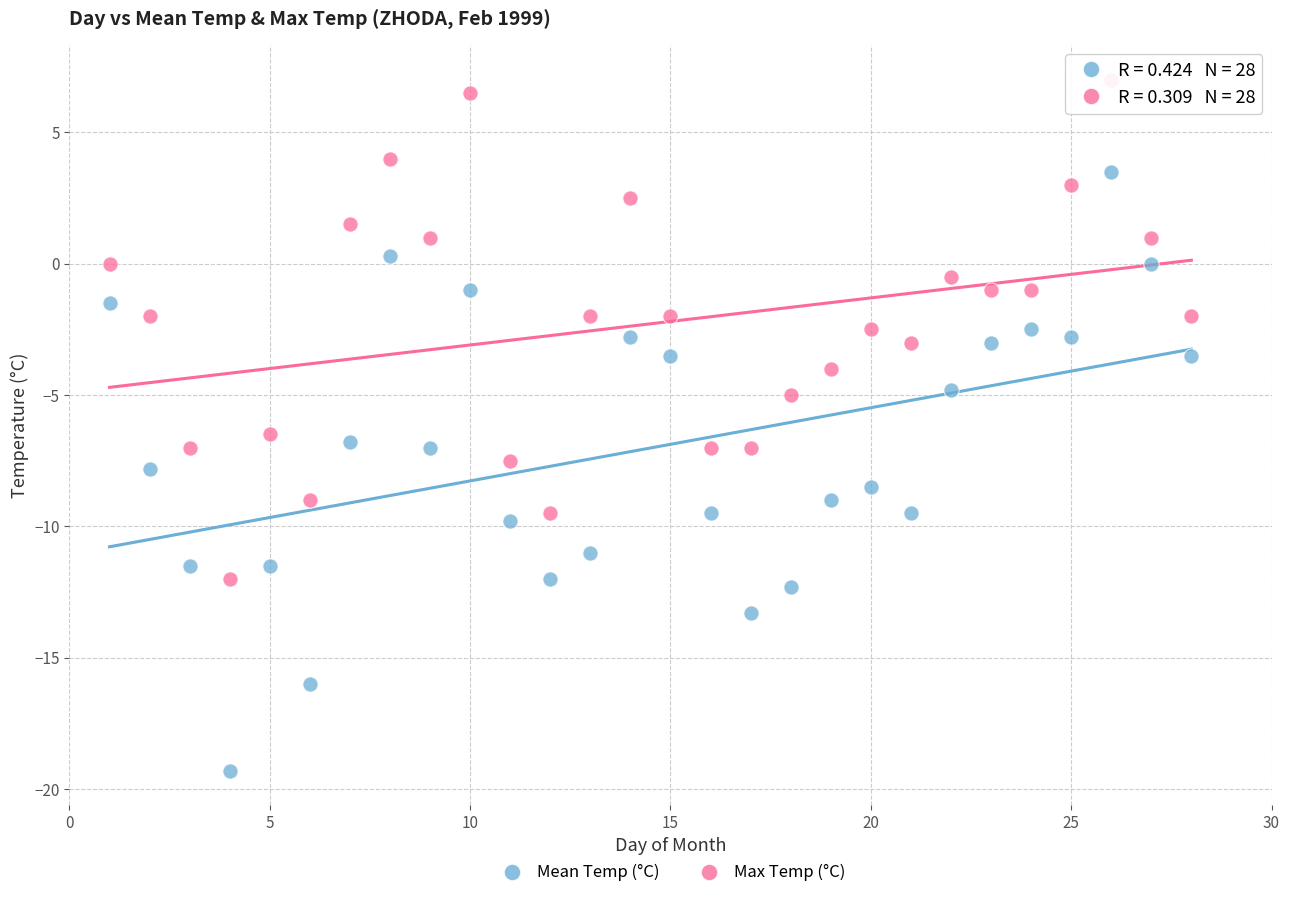

Across all series, what Y value is closest to -6?

-6.5